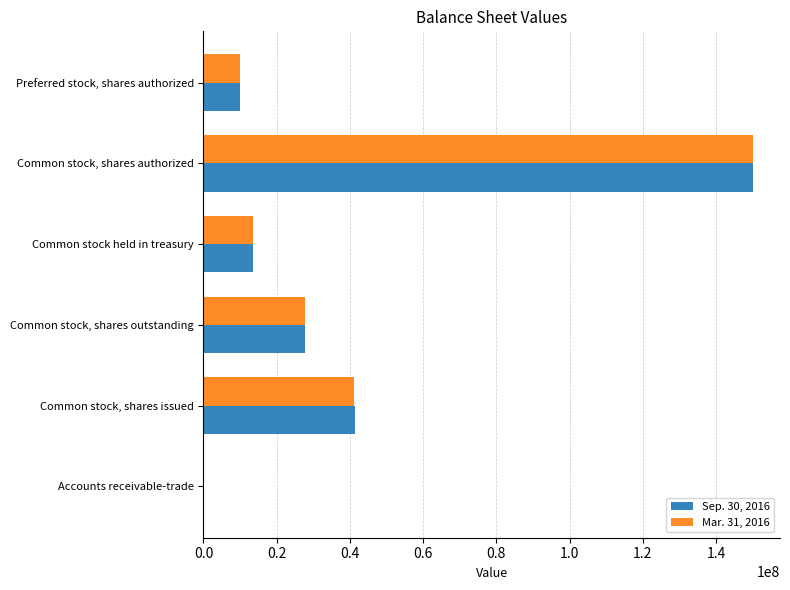

Is it true that Sep. 30, 2016 equals 18750122 at Common stock held in treasury?

False